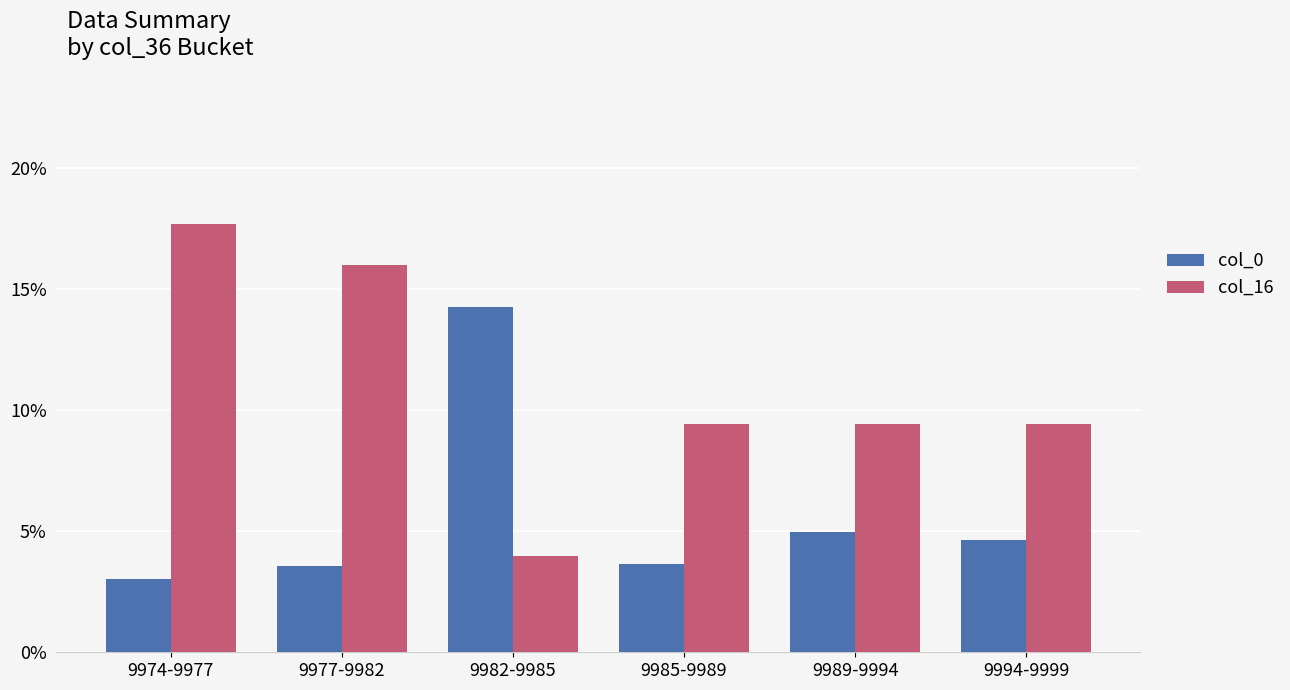

Which series has the largest range (max minus min)?

col_16